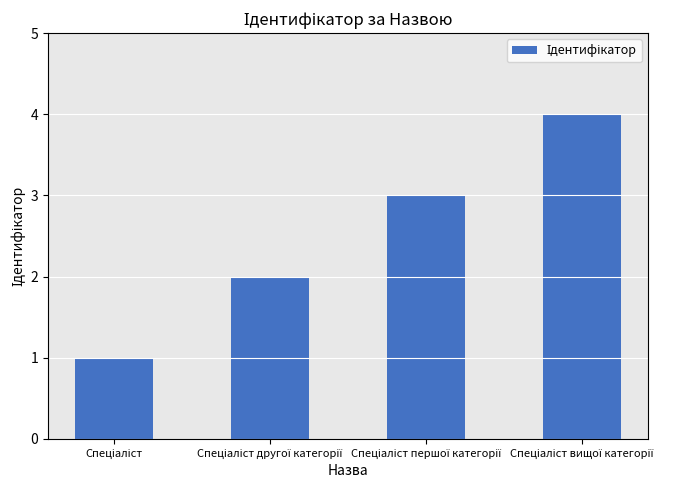

What is the difference between the maximum and minimum values?

3